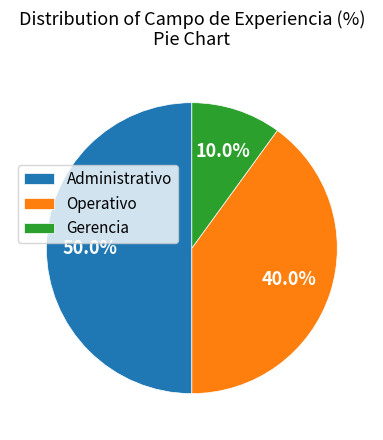

Approximately how many times larger is the value at Administrativo compared to Operativo?

1.2